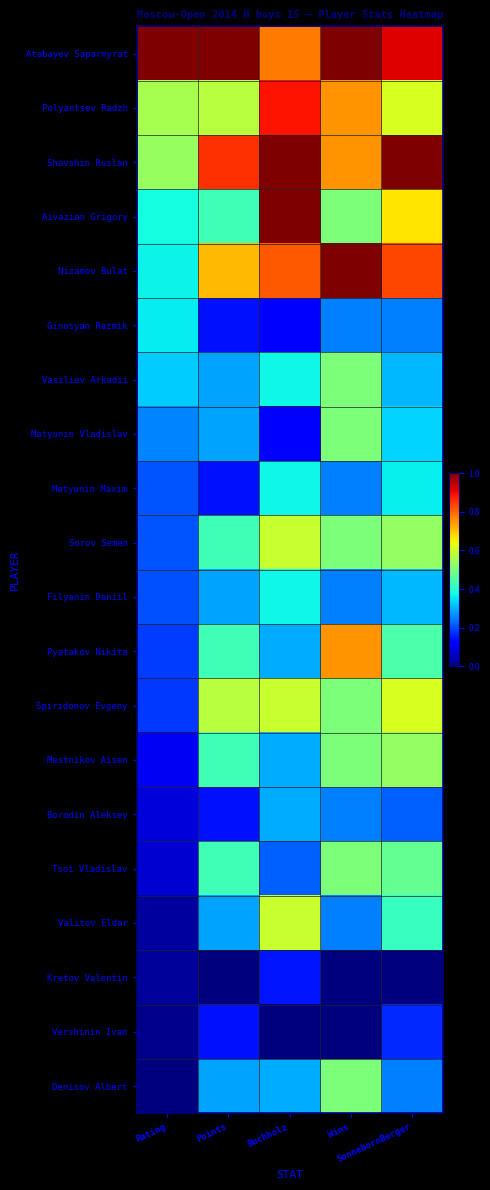

Between Rating and Points, which is larger?

Rating